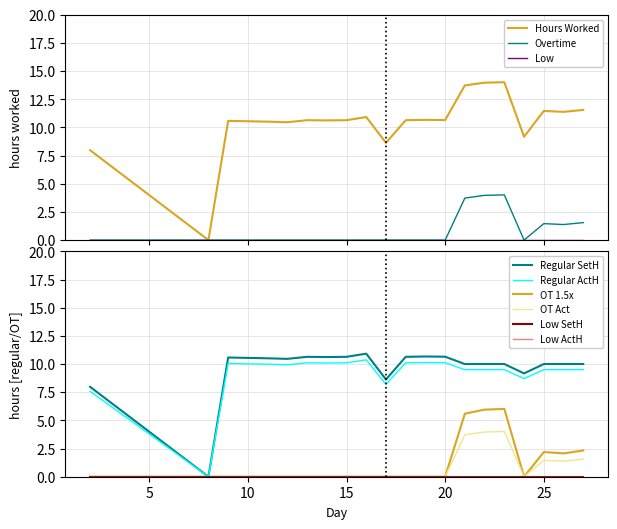

How many data points in Regular are less than 10?

4